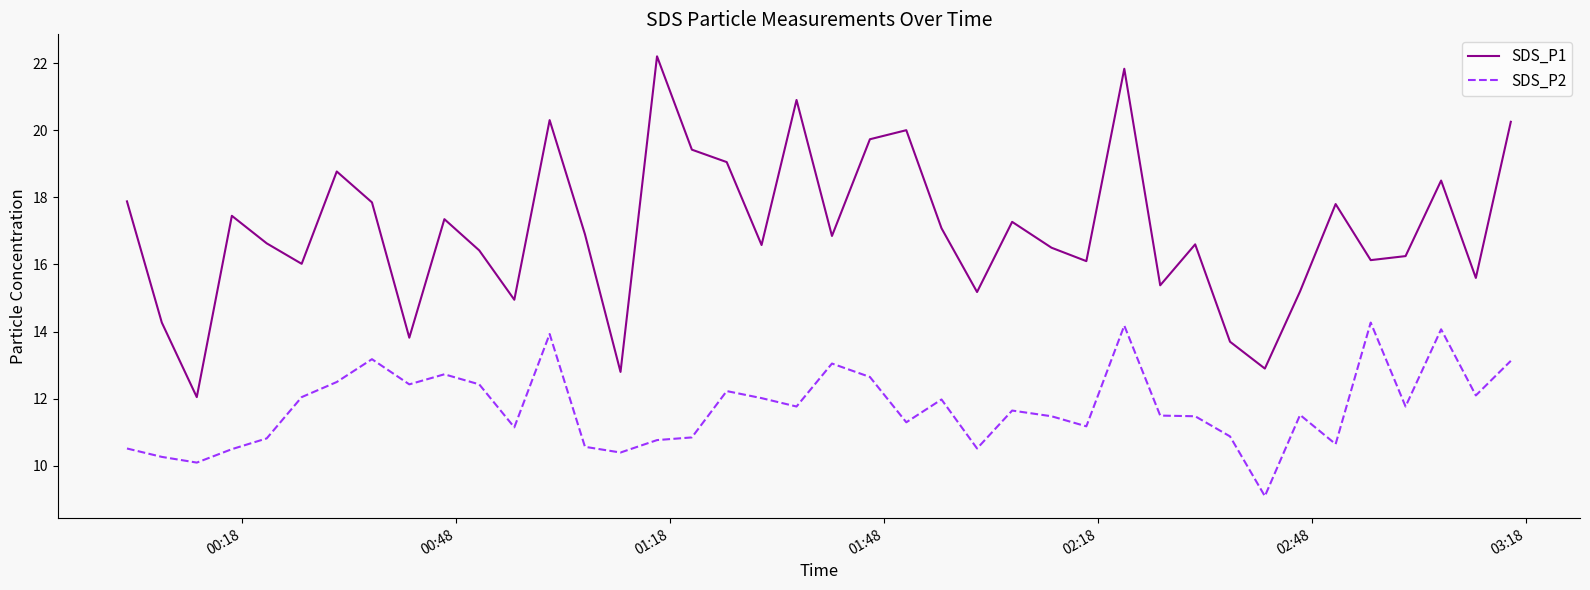

Rank the series by their average value, from highest to lowest.

SDS_P1, SDS_P2